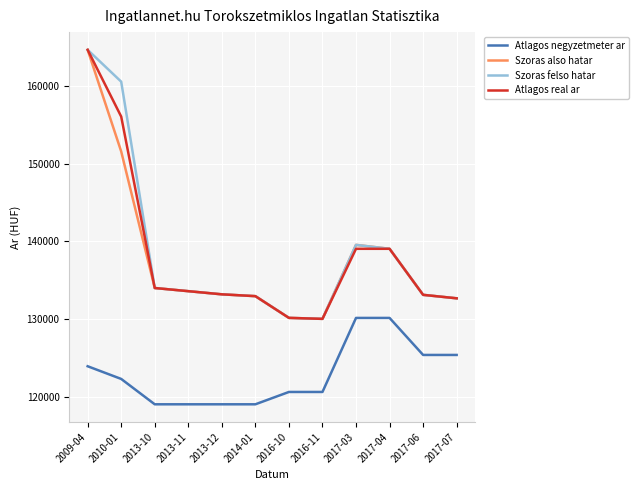

Which category has the highest value in the Atlagos real ar series?

2009-04